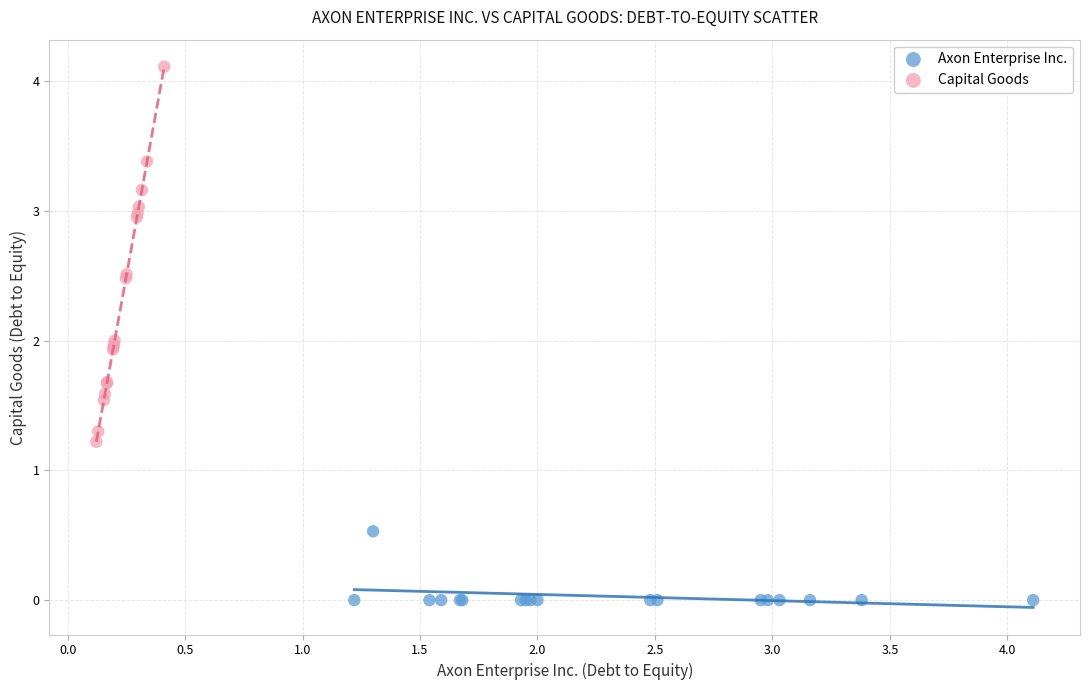

What are all the series names shown in the legend?

Axon Enterprise Inc., Capital Goods